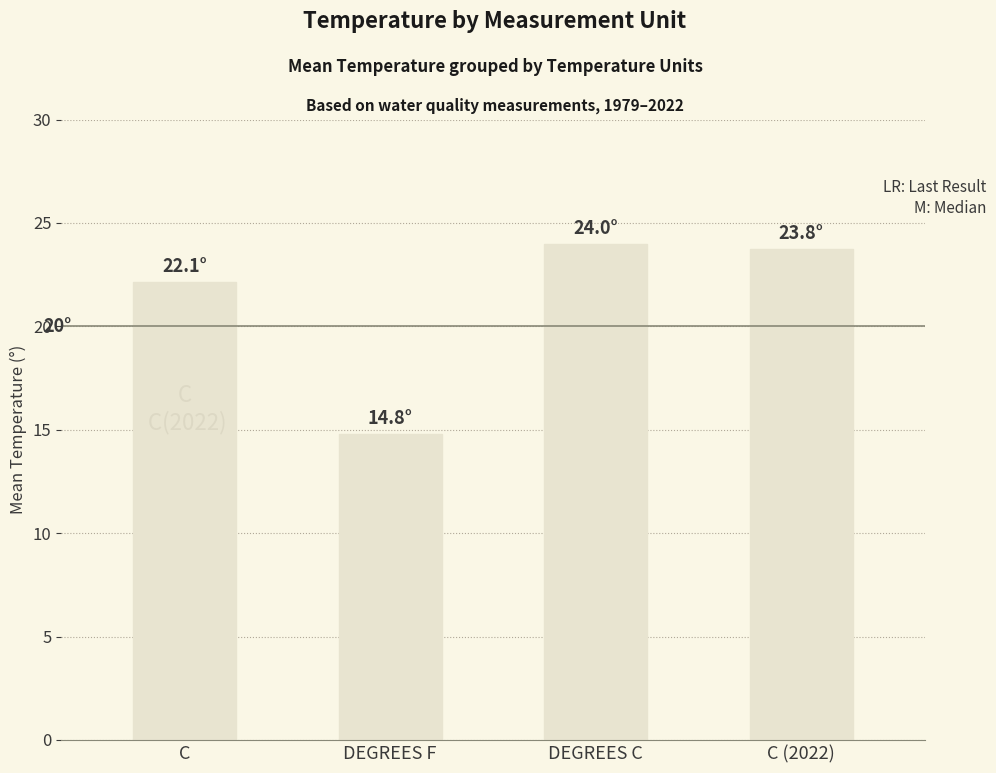

What is the greatest value displayed?

24.0